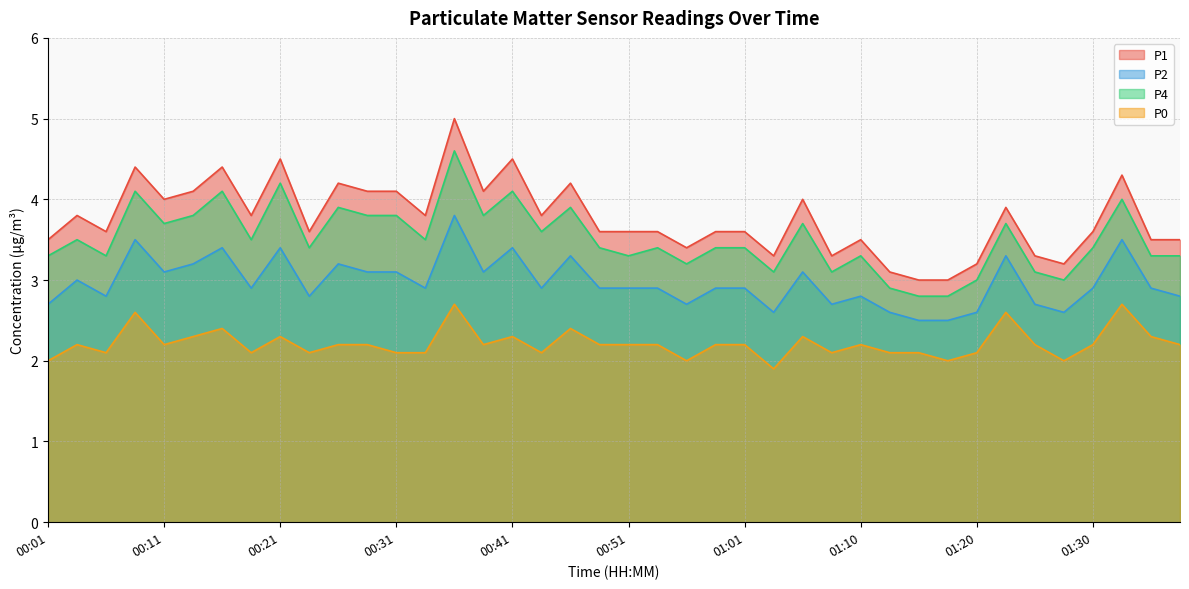

The value of P0 at 01:10 is 2.2. True or false?

True